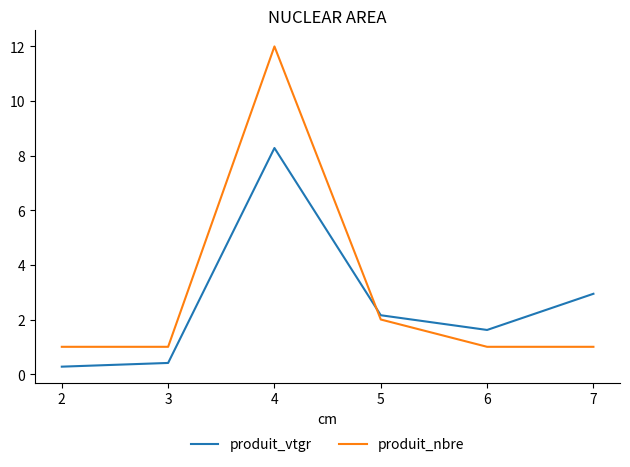

What is the difference between the second highest and second lowest values in the produit_nbre series?

1.0